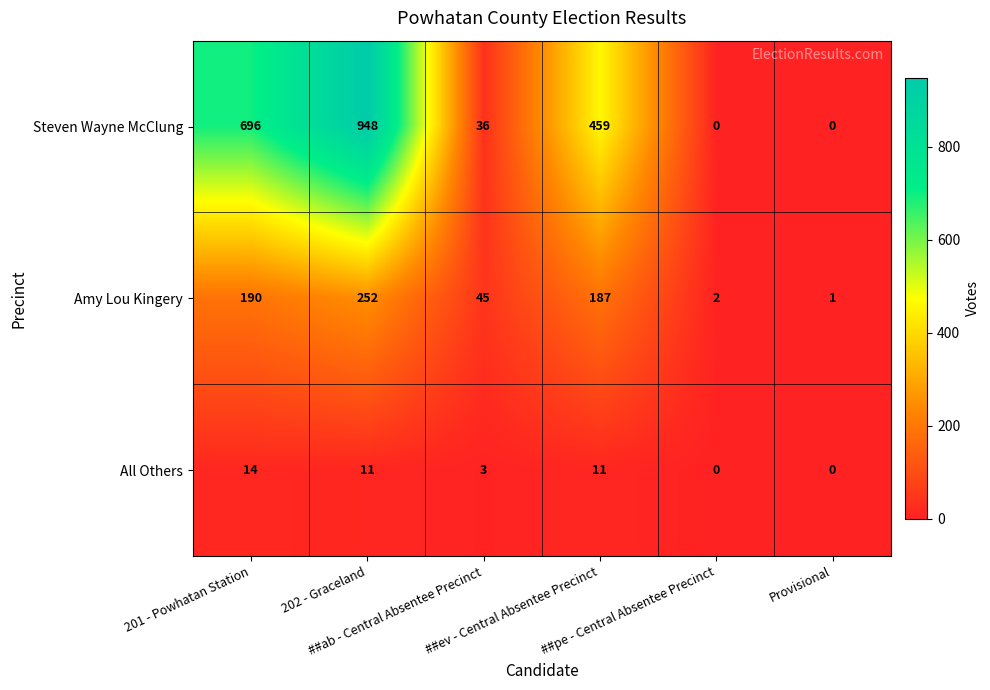

Which series has the widest spread of values?

Steven Wayne McClung